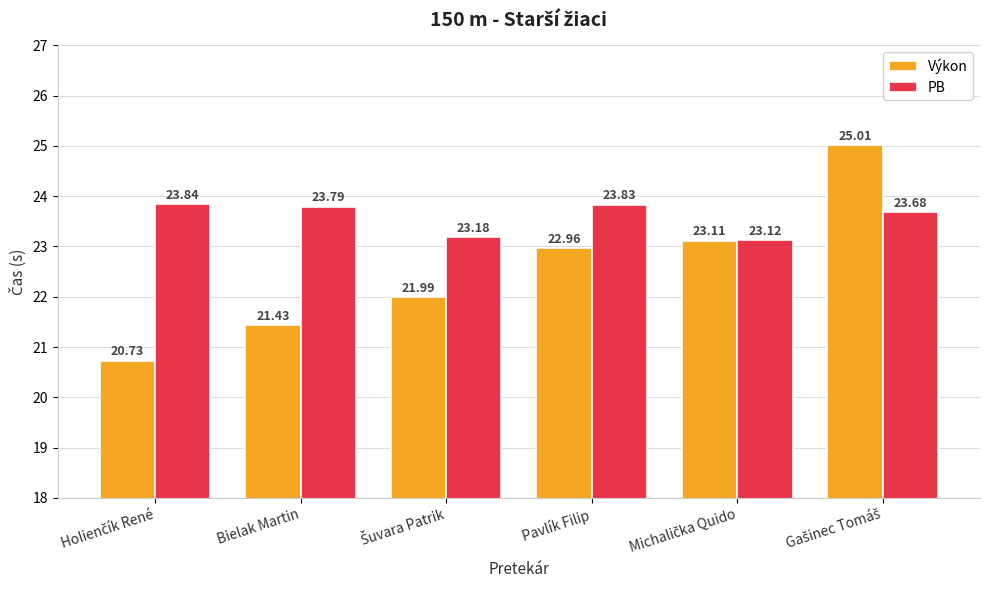

What is the spread (max minus min) of values at Bielak Martin?

2.4